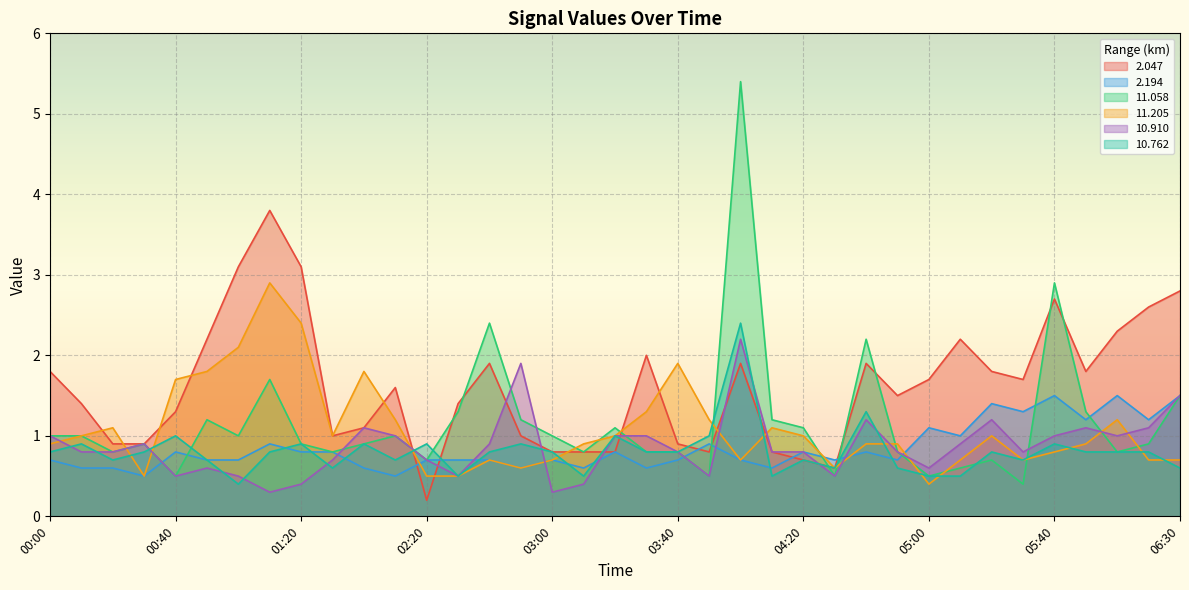

What value does the 2.194 series have at 06:10?

1.5